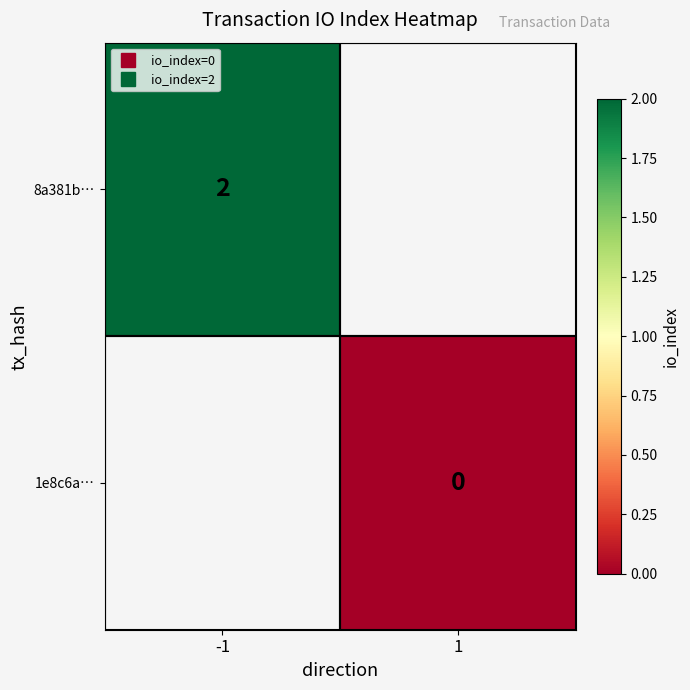

Is the value of 1e8c6a… at 1 greater than the value of 8a381b… at 1?

No